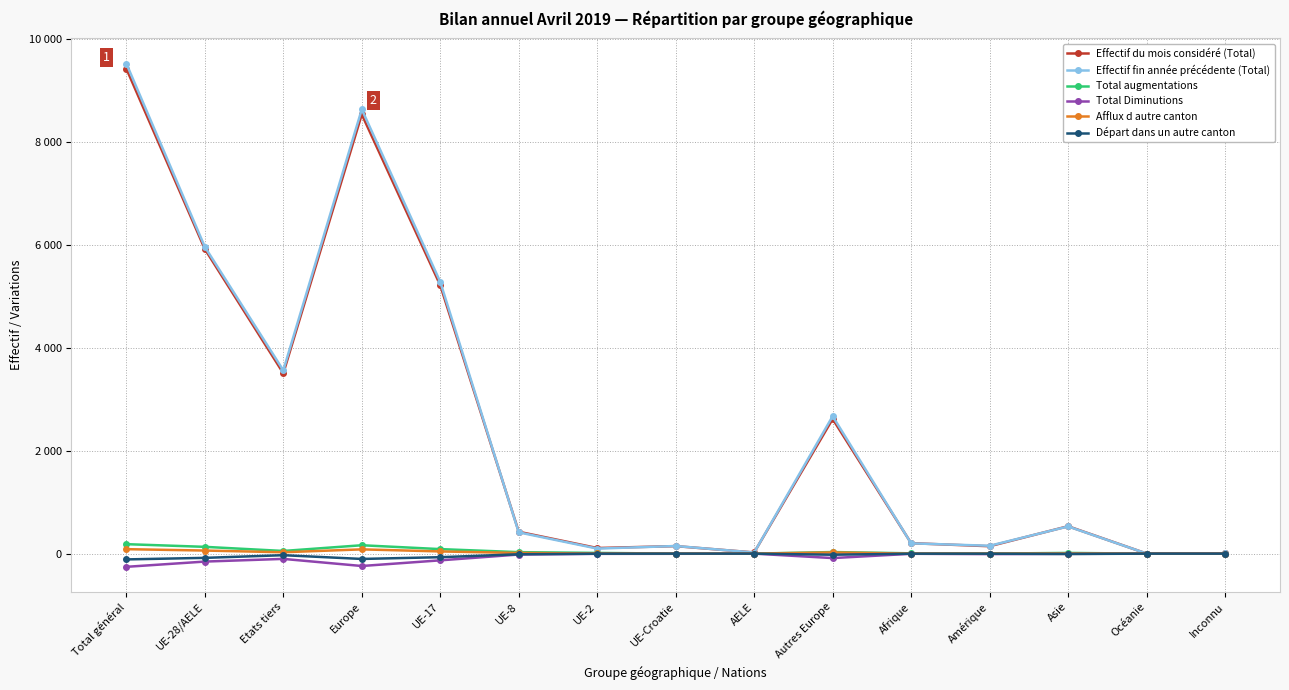

Reading left to right, what are all the values shown in this chart?

Effectif du mois considéré (Total): 9417	5914	3503	8529	5211	425	109	146	23	2615	203	144	532	2	7
Effectif fin année précédente (Total): 9516	5957	3559	8626	5276	413	98	148	22	2669	200	153	528	2	7
Total augmentations: 184	132	52	163	88	29	14	1	0	31	6	1	14	0	0
Total Diminutions: -256	-154	-102	-240	-130	-17	-4	-3	0	-86	-3	-9	-4	0	0
Afflux d autre canton: 87	60	27	83	43	13	3	0	1	23	1	2	1	0	0
Départ dans un autre canton: -112	-82	-30	-103	-69	-12	-1	0	0	-21	-1	-1	-7	0	0